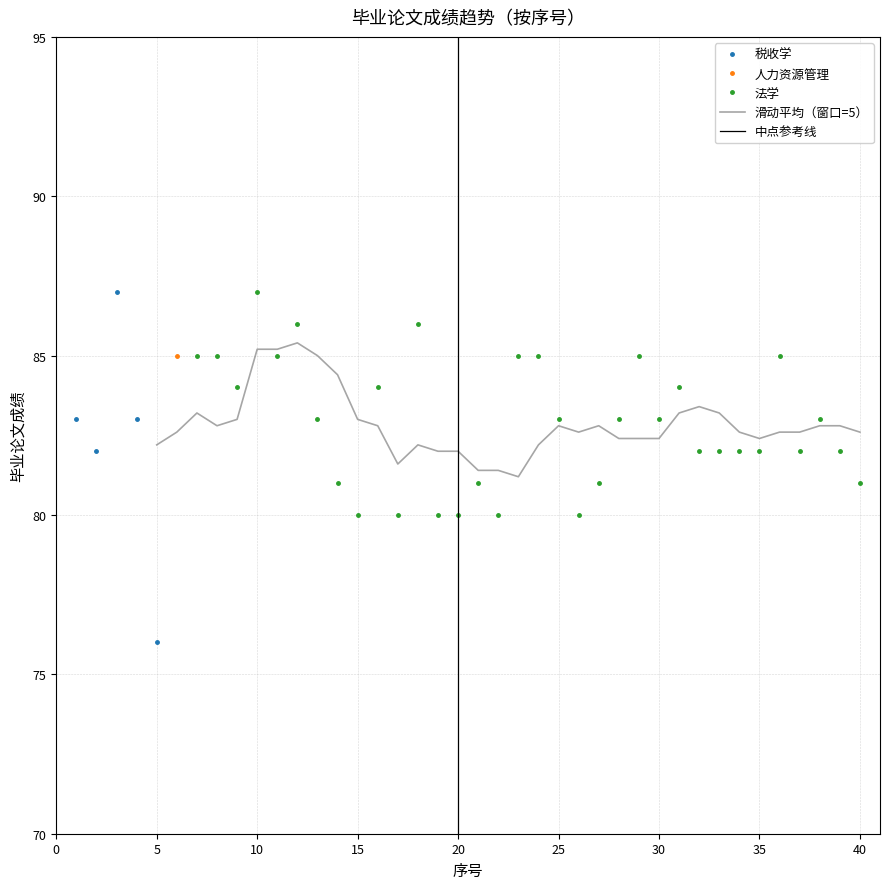

What is the lowest value of the 税收学 series?

76